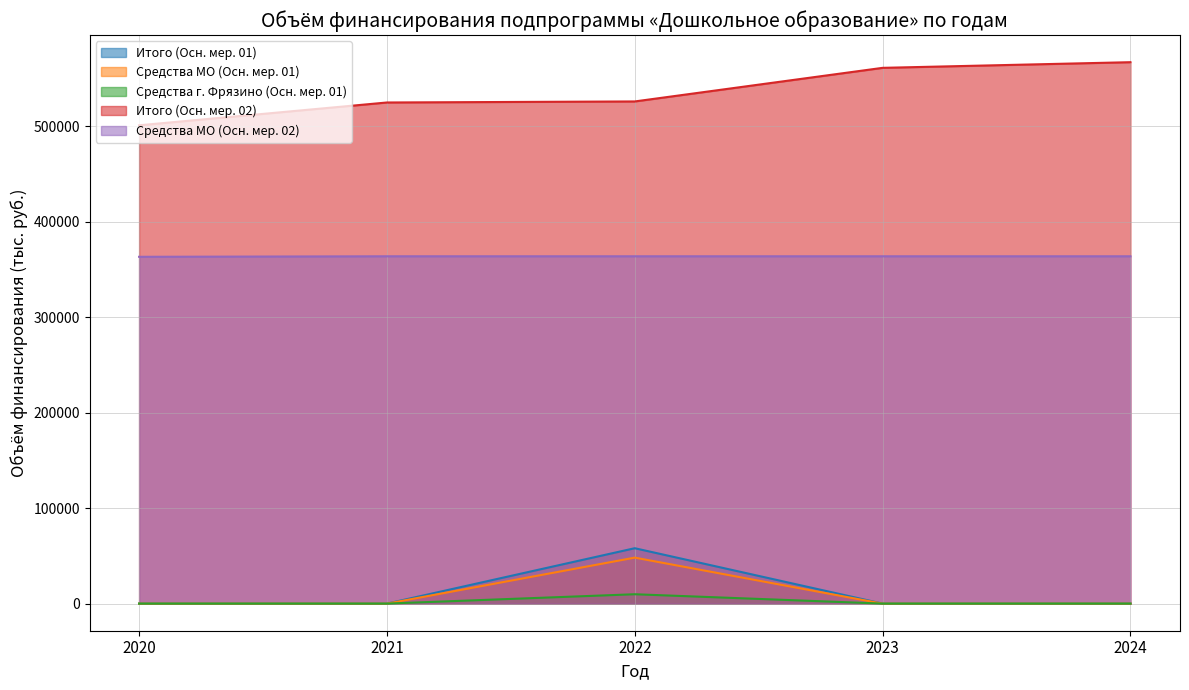

Between 2020 and 2024, which is larger?

2020